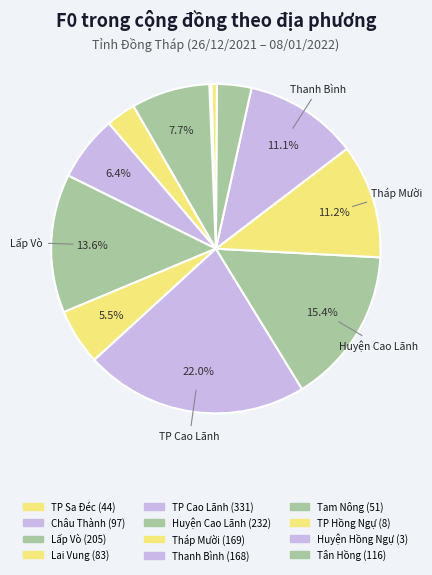

Does Tam Nông represent more than half of the total?

No